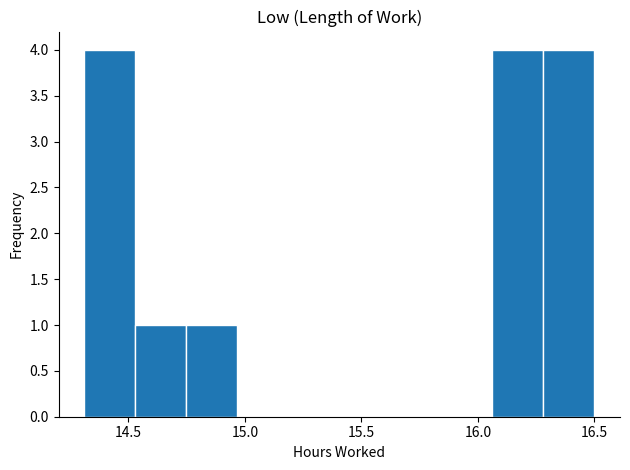

Reading left to right, transcribe this chart: for each bar, give the range it covers on the x-axis and its height. Neither the bar edges nor the heights are printed on the chart, so give them approximately, as read against the axes.

14.30 to 14.55: 4
14.55 to 14.75: 1
14.75 to 14.95: 1
14.95 to 15.20: 0
15.20 to 15.40: 0
15.40 to 15.60: 0
15.60 to 15.85: 0
15.85 to 16.05: 0
16.05 to 16.30: 4
16.30 to 16.50: 4